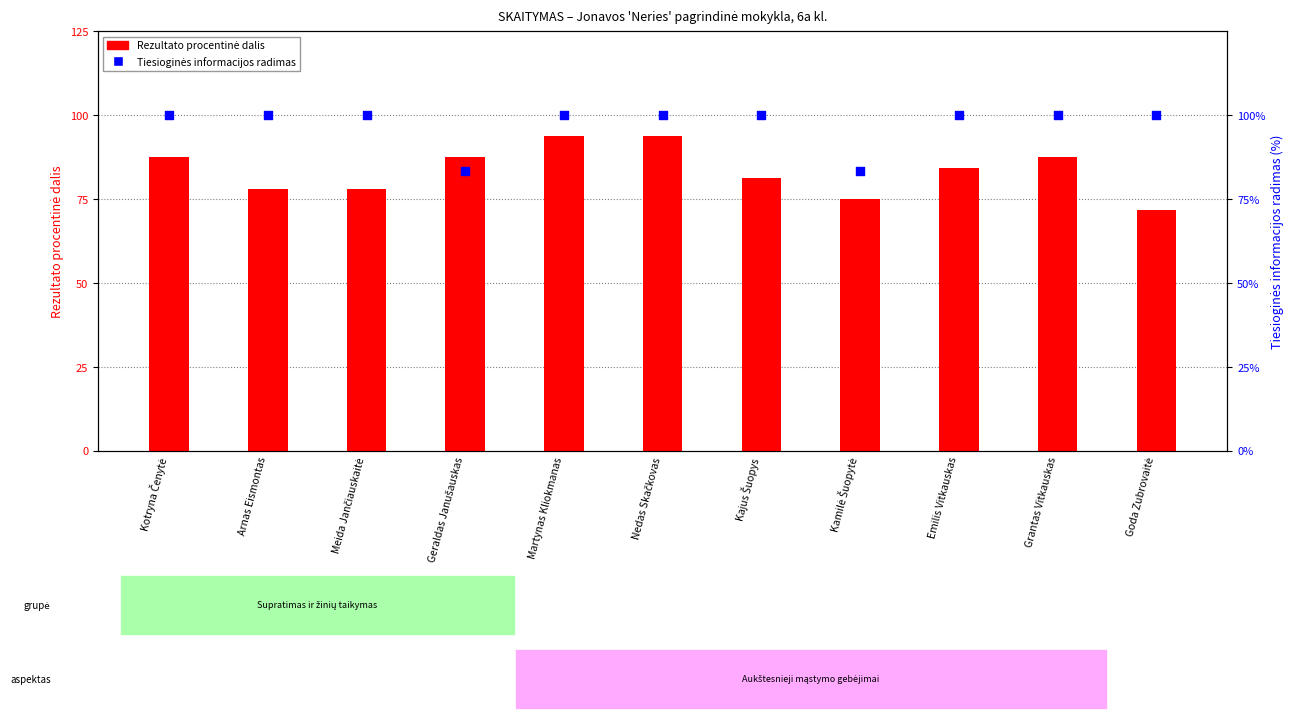

Which series reaches the minimum Y coordinate?

Rezultato procentinė dalis